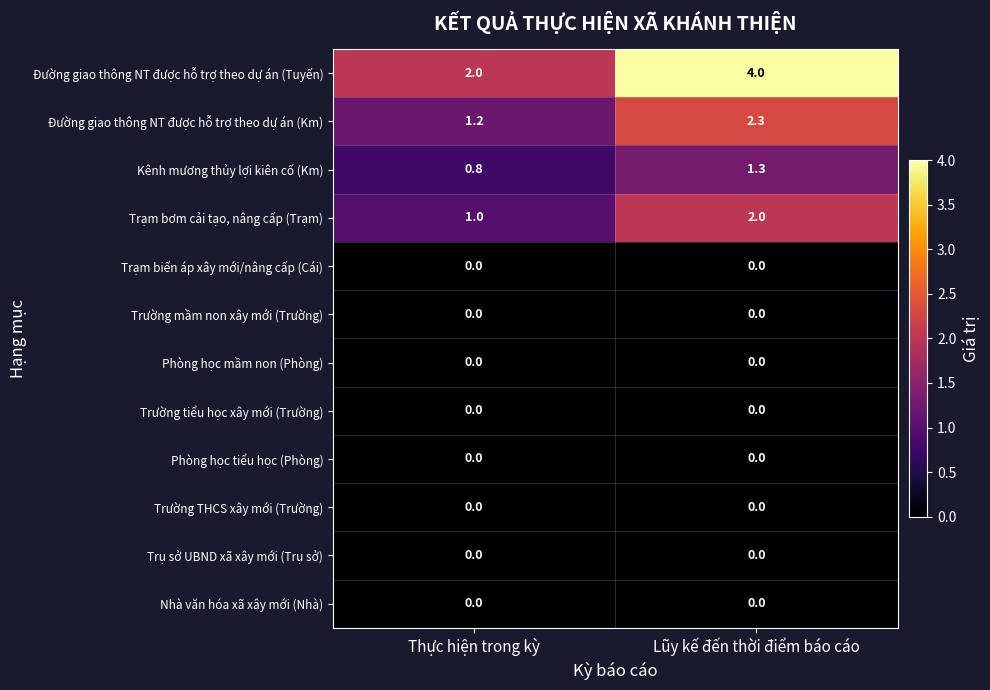

Which category has the highest value across all series?

Lũy kế đến thời điểm báo cáo